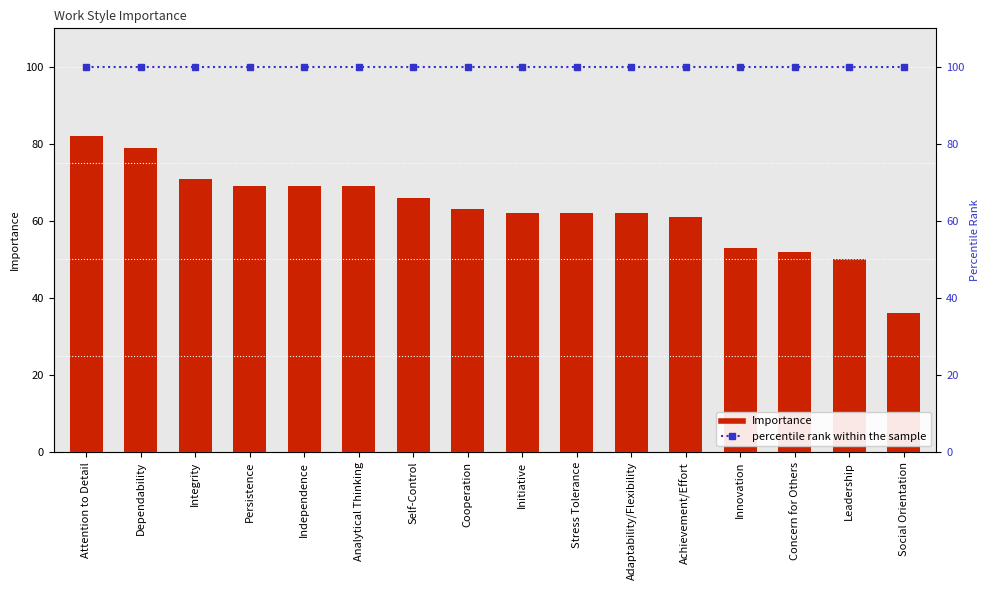

List the series in order of their overall mean, highest first.

percentile rank within the sample, Importance